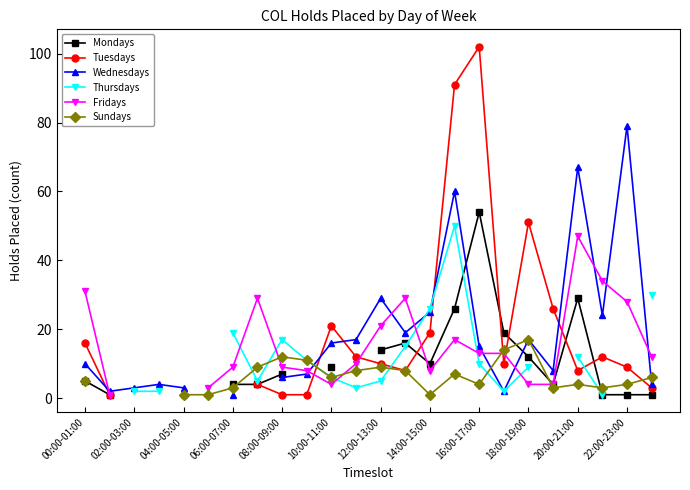

How many interior local peaks does the Tuesdays series have?

4